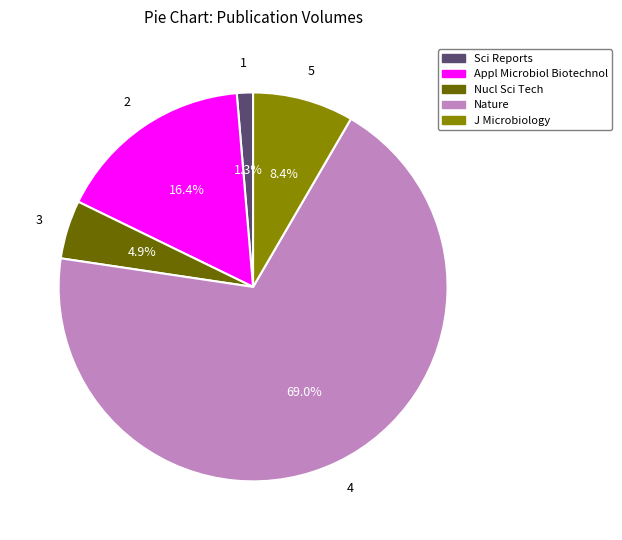

How many slices are in this pie chart?

5